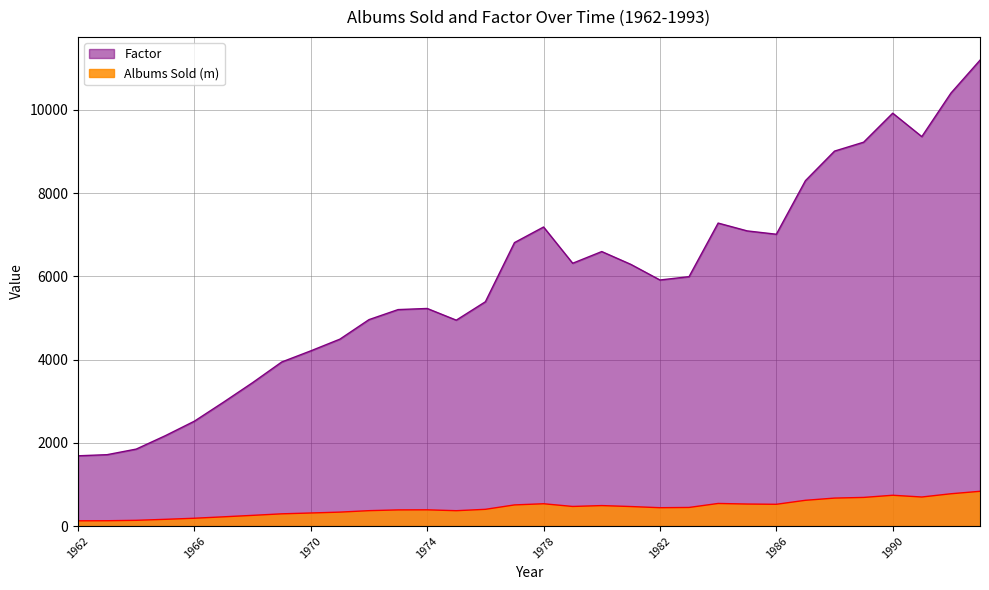

What is the value of the Factor point at the 15th from the left?

5388